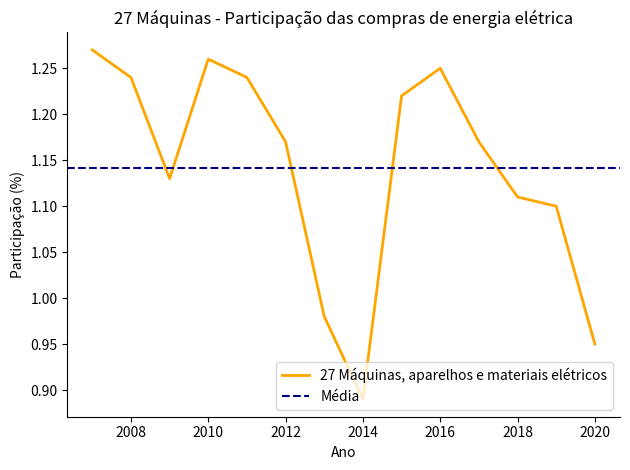

The chart shows a value of 0.9 at 2020. True or false?

True